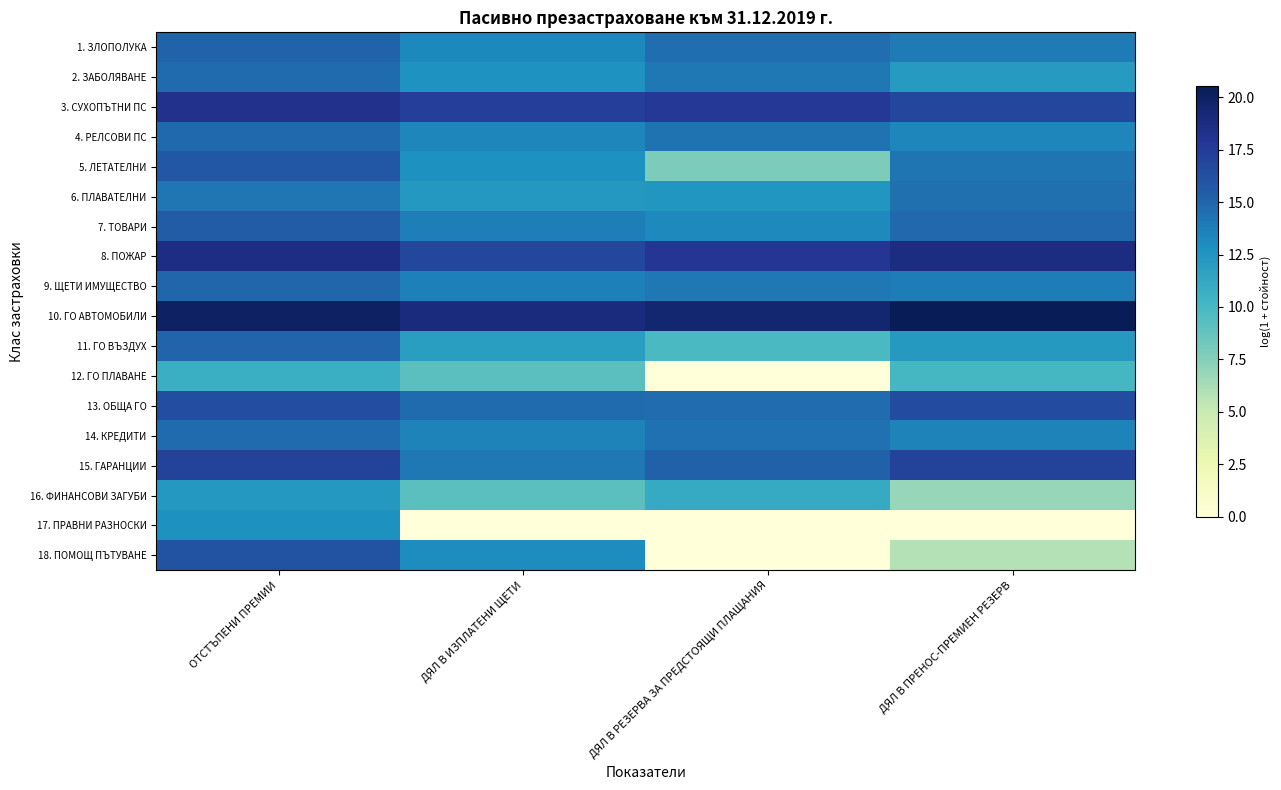

Which series has the largest total across all categories?

10. ГО АВТОМОБИЛИ